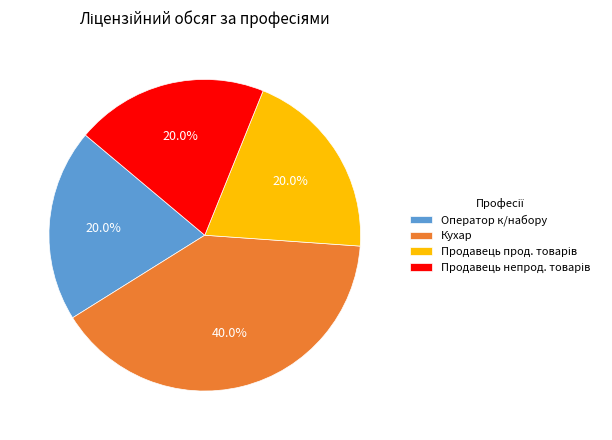

Is there any slice that represents more than half of the pie?

No